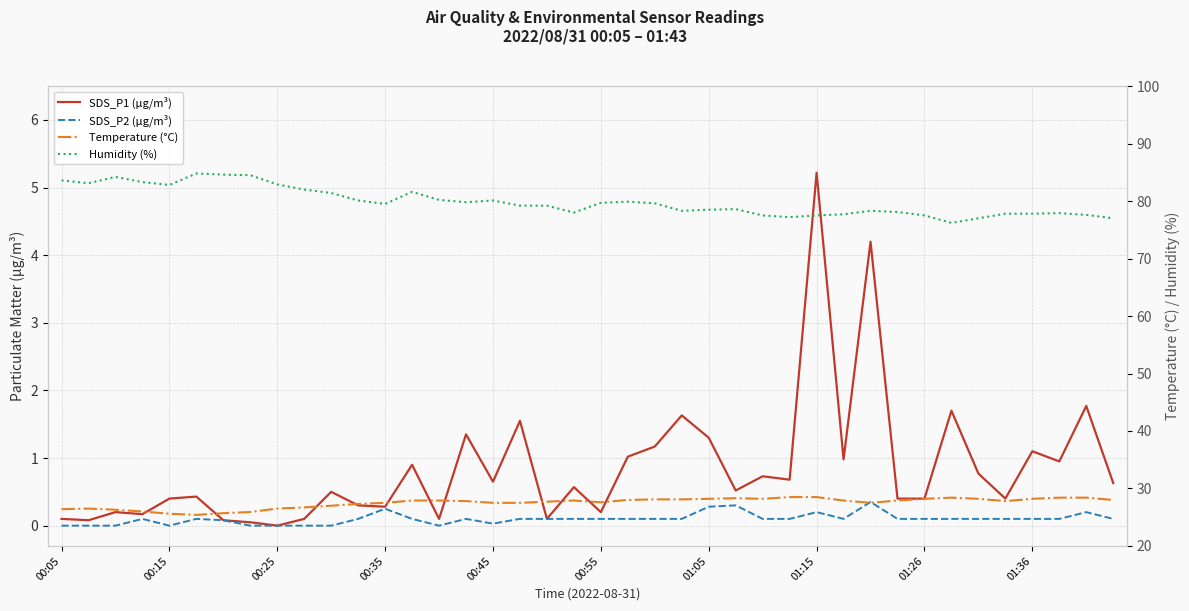

List the series in order of their peak value, lowest first.

SDS_P2 (µg/m³), SDS_P1 (µg/m³), Temperature (°C), Humidity (%)